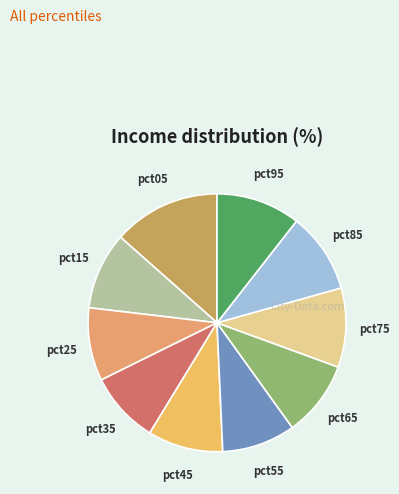

Which category has the smallest portion of the pie?

pct35